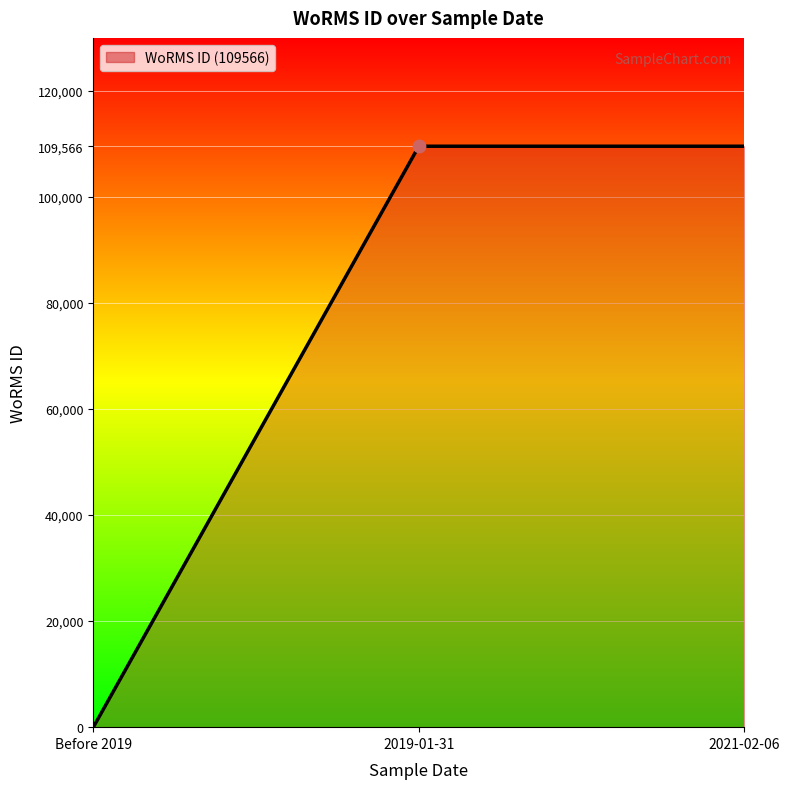

Between Before 2019 and 2021-02-06, which is larger?

2021-02-06